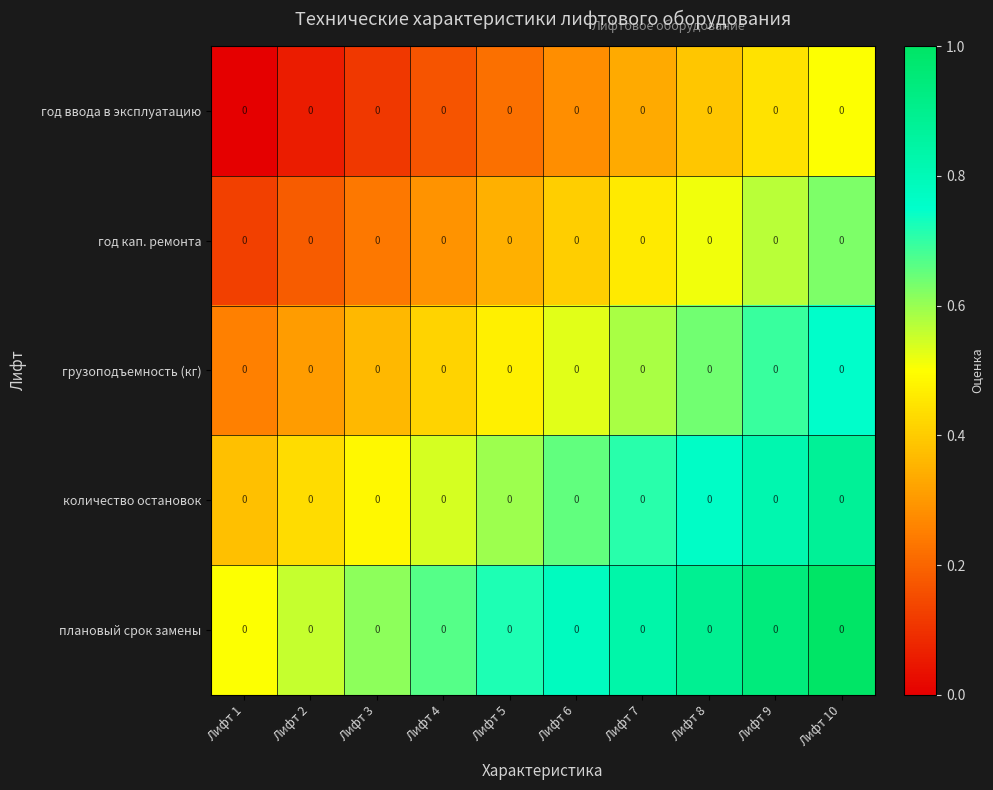

At how many categories does at least one series exceed 0?

10